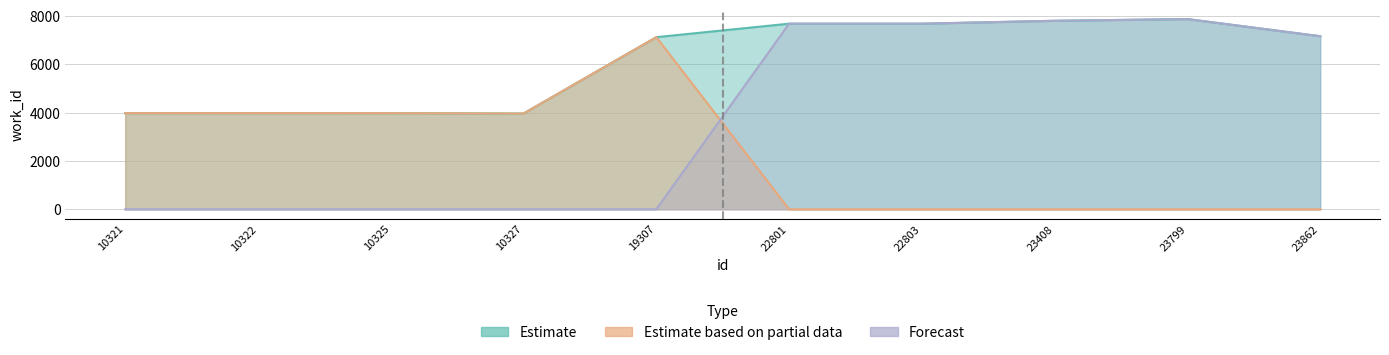

What are all the series names shown in the legend?

Estimate, Estimate based on partial data, Forecast